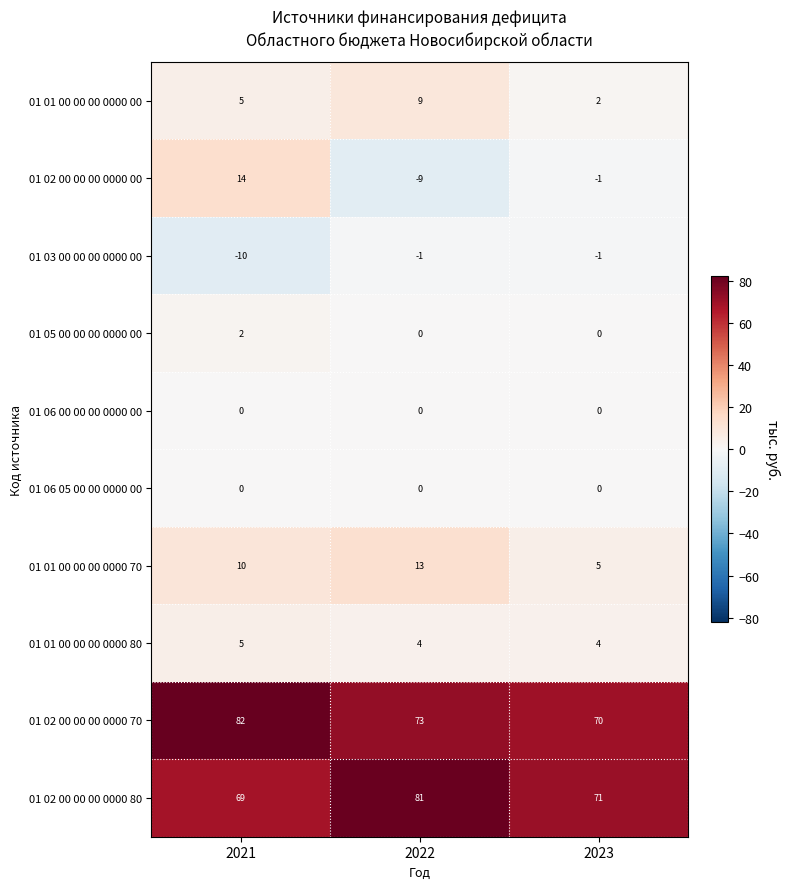

The 01 06 00 00 00 0000 00 series shows 0 at 2021. True or false?

True